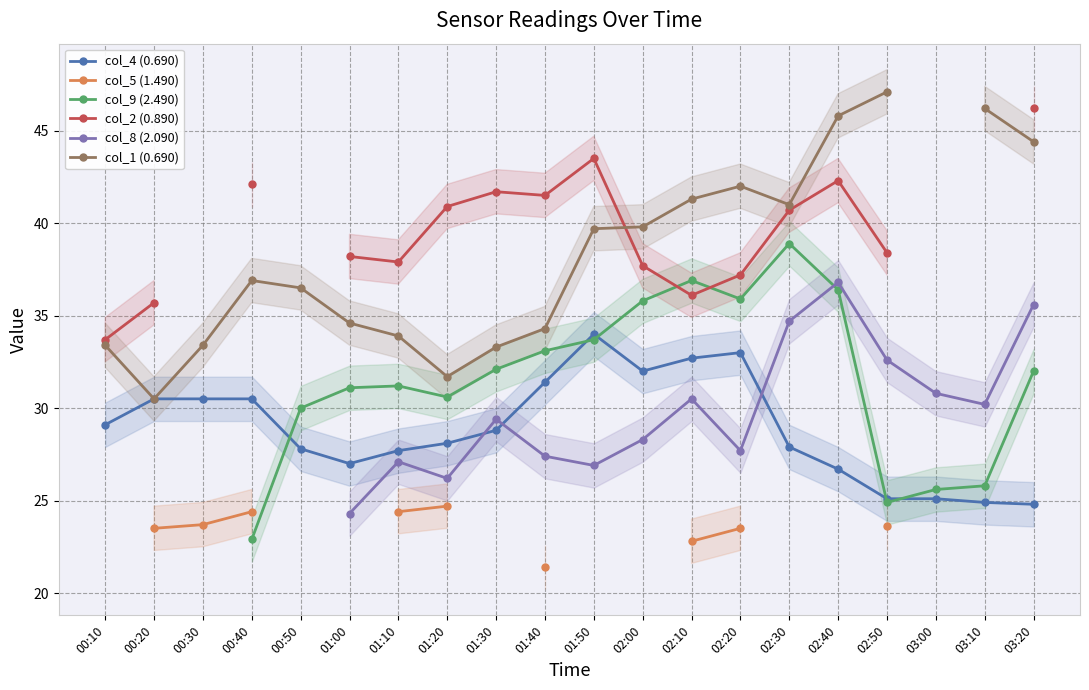

Does the chart display data point markers on the line(s)?

Yes